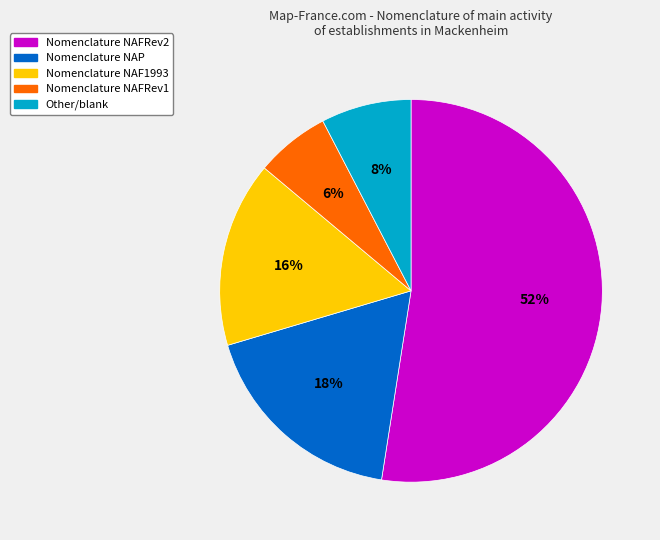

Is there a majority slice in this chart?

Yes